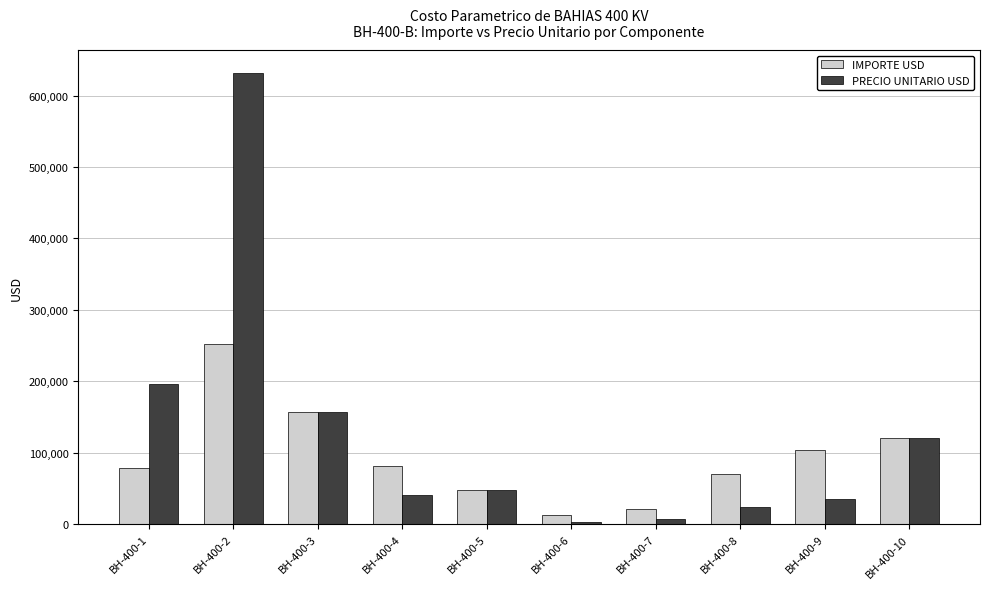

Rank the series by their maximum value, from lowest to highest.

IMPORTE USD, PRECIO UNITARIO USD